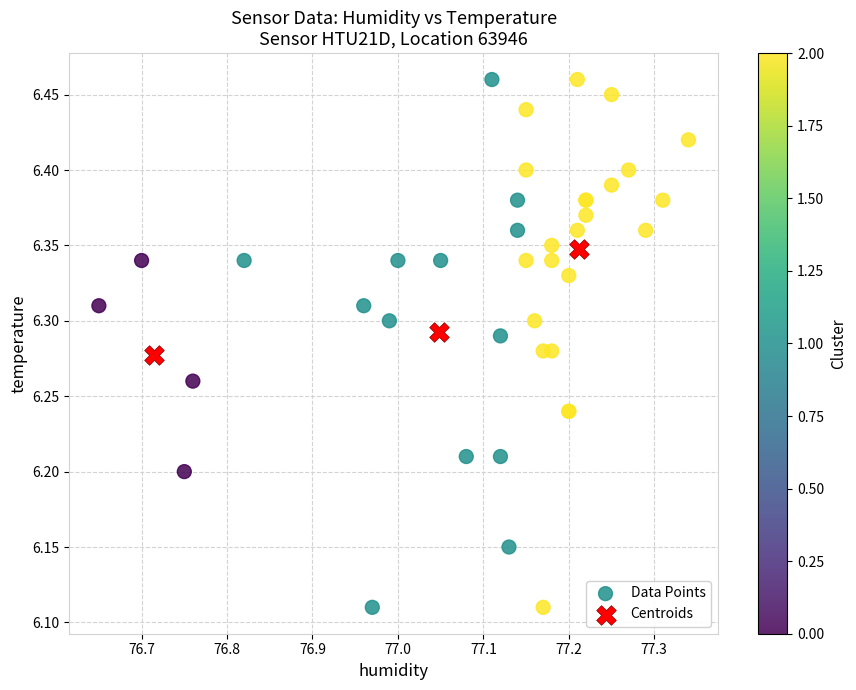

Which series reaches the maximum Y coordinate?

Data Points